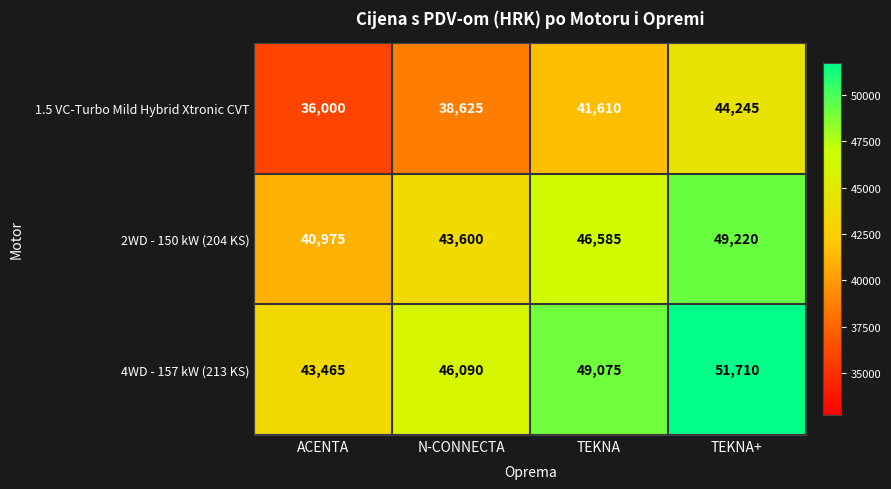

Rank the series by their maximum value, from highest to lowest.

4WD - 157 kW (213 KS), 2WD - 150 kW (204 KS), 1.5 VC-Turbo Mild Hybrid Xtronic CVT